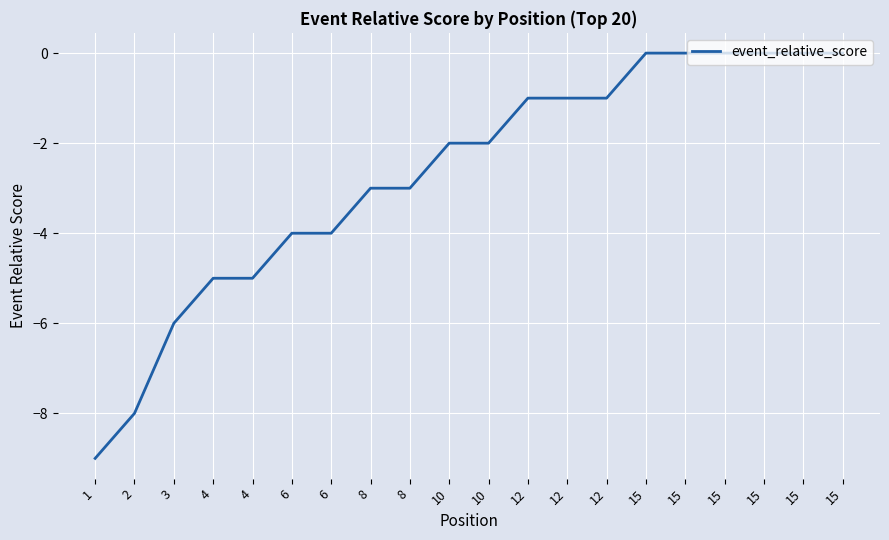

At which label does the data first exceed -2?

12